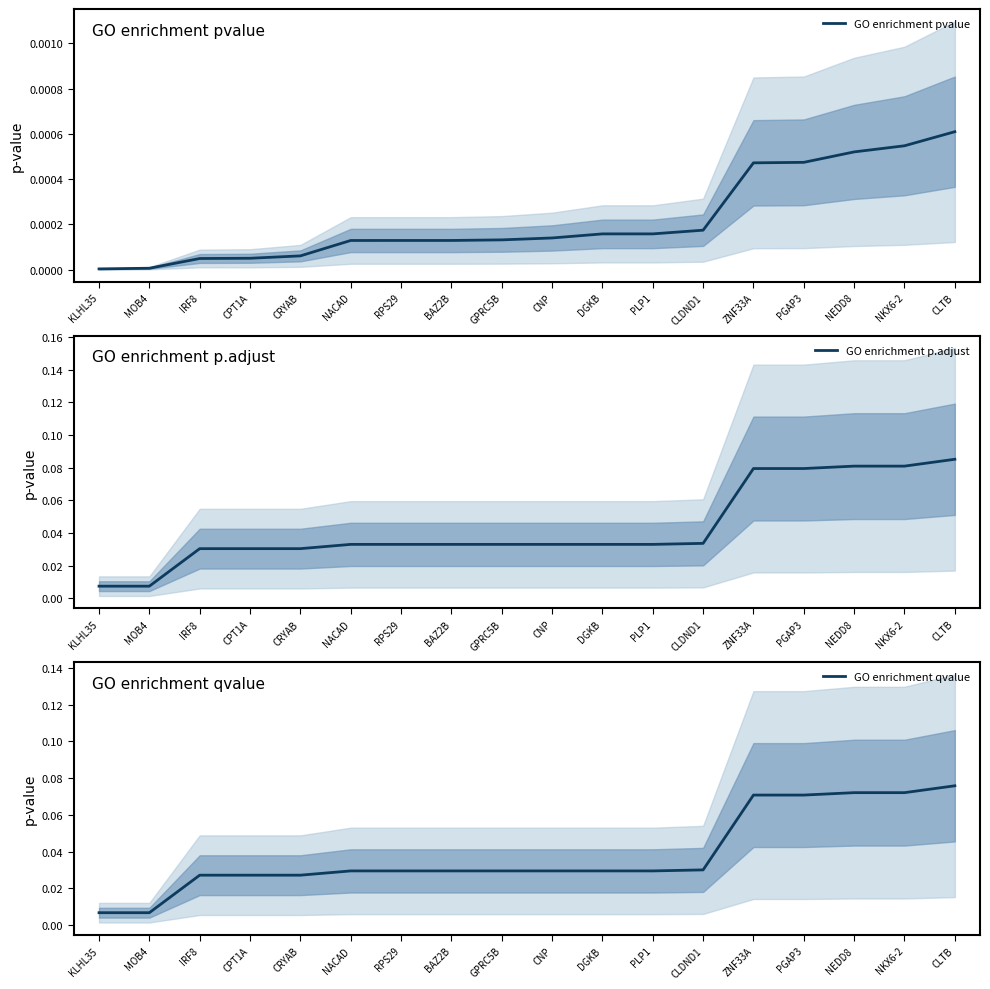

The GO enrichment p.adjust series shows 0.0 at NACAD. True or false?

True